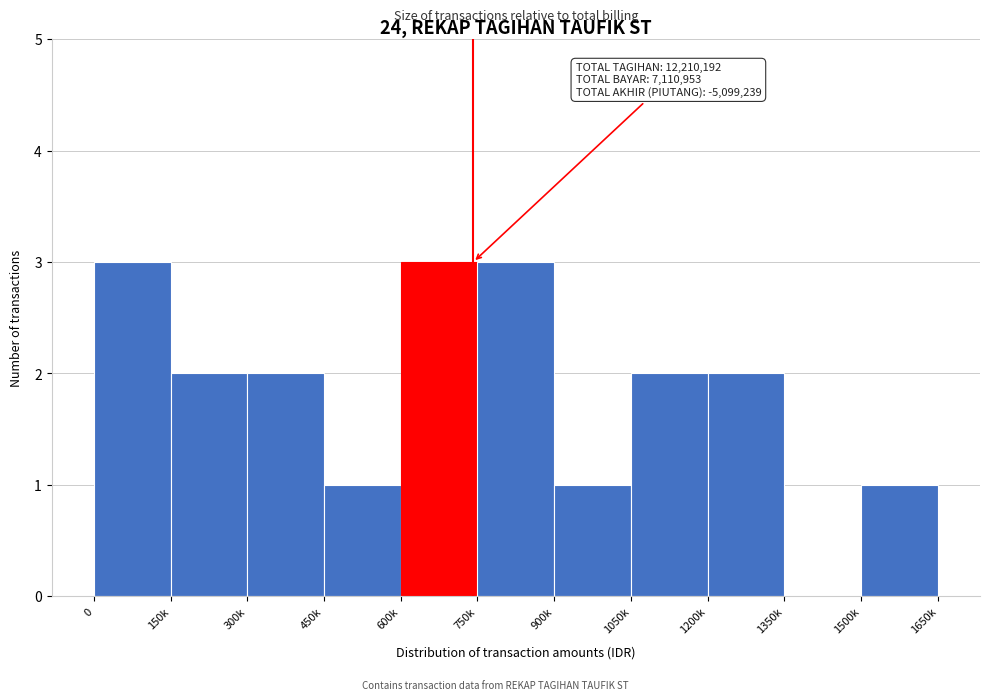

Reading right to left, transcribe all the data shown in this chart.

1500k=1	1350k=0	1200k=2	1050k=2	900k=1	750k=3	600k=3	450k=1	300k=2	150k=2	0=3